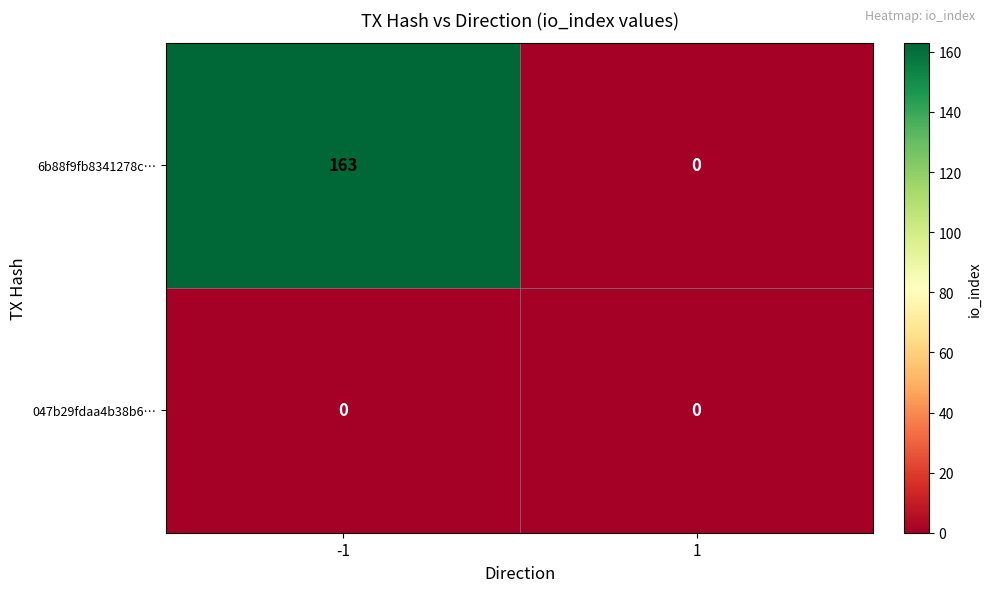

Rank the series at -1 from highest to lowest value.

6b88f9fb8341278c…, 047b29fdaa4b38b6…